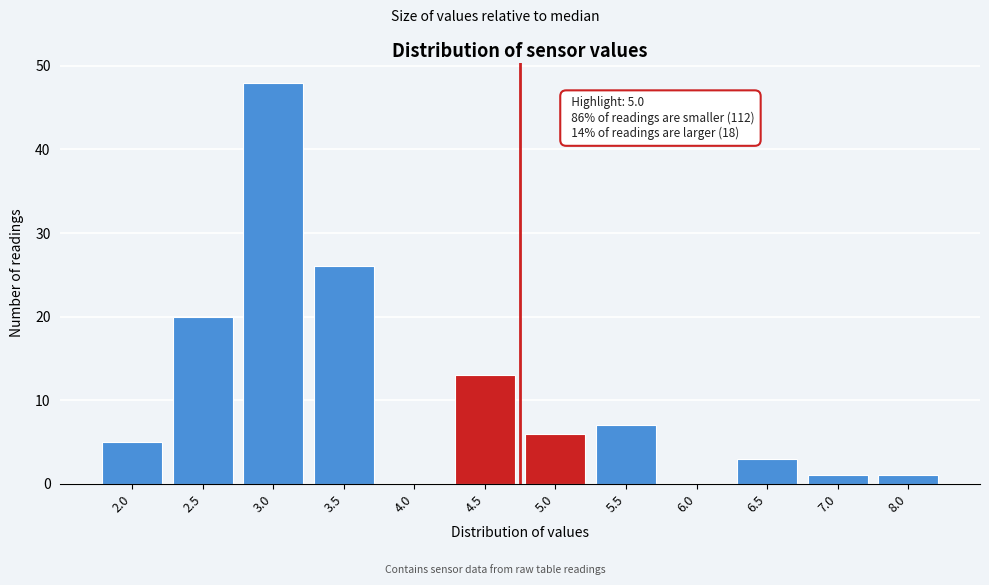

Reading left to right, list all the values displayed in this chart.

2.0=5	2.5=20	3.0=48	3.5=26	4.0=0	4.5=13	5.0=6	5.5=7	6.0=0	6.5=3	7.0=1	8.0=1